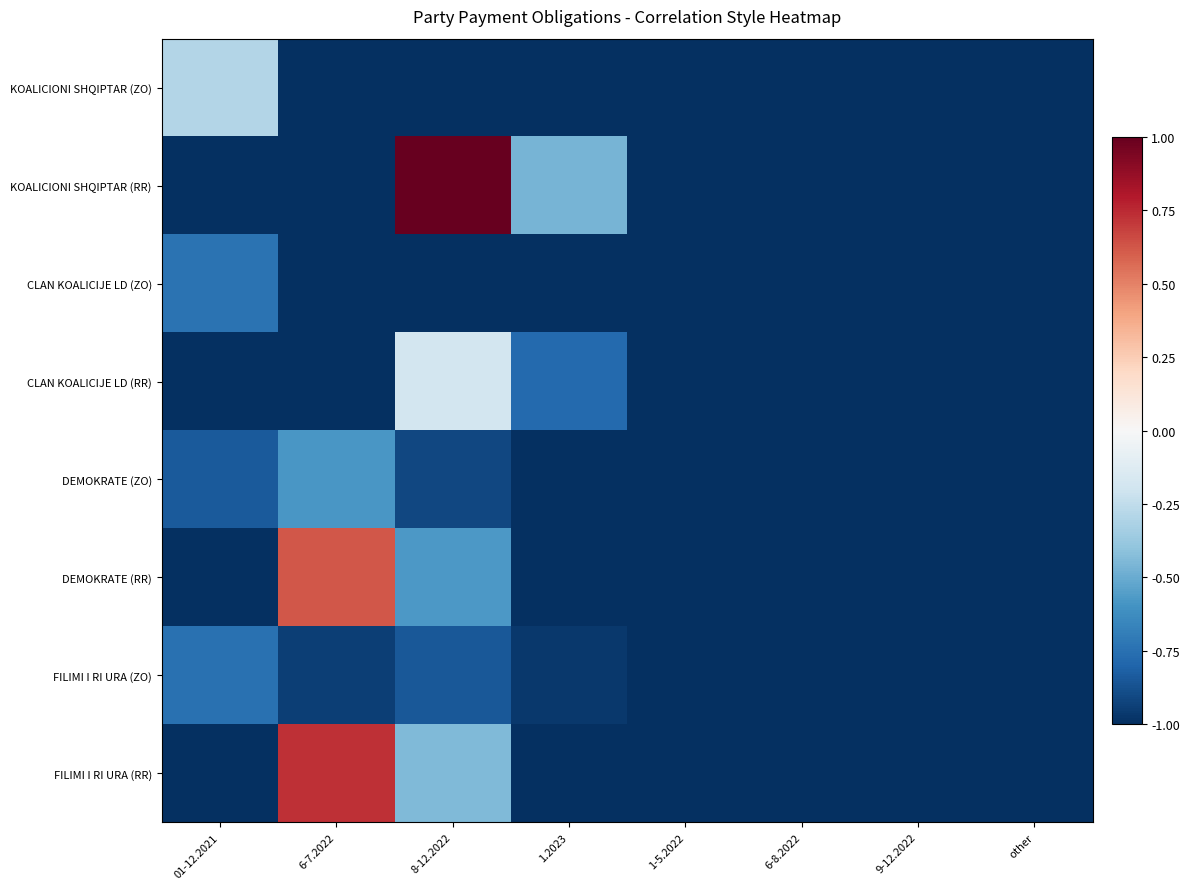

Reading left to right, extract all data points from this chart.

KOALICIONI SHQIPTAR (ZO): 01-12.2021=-0.3	6-7.2022=-1.0	8-12.2022=-1.0	1.2023=-1.0	1-5.2022=-1.0	6-8.2022=-1.0	9-12.2022=-1.0	other=-1.0
KOALICIONI SHQIPTAR (RR): 01-12.2021=-1.0	6-7.2022=-1.0	8-12.2022=1.0	1.2023=-0.5	1-5.2022=-1.0	6-8.2022=-1.0	9-12.2022=-1.0	other=-1.0
CLAN KOALICIJE LD (ZO): 01-12.2021=-0.7	6-7.2022=-1.0	8-12.2022=-1.0	1.2023=-1.0	1-5.2022=-1.0	6-8.2022=-1.0	9-12.2022=-1.0	other=-1.0
CLAN KOALICIJE LD (RR): 01-12.2021=-1.0	6-7.2022=-1.0	8-12.2022=-0.2	1.2023=-0.8	1-5.2022=-1.0	6-8.2022=-1.0	9-12.2022=-1.0	other=-1.0
DEMOKRATE (ZO): 01-12.2021=-0.8	6-7.2022=-0.6	8-12.2022=-0.9	1.2023=-1.0	1-5.2022=-1.0	6-8.2022=-1.0	9-12.2022=-1.0	other=-1.0
DEMOKRATE (RR): 01-12.2021=-1.0	6-7.2022=0.6	8-12.2022=-0.6	1.2023=-1.0	1-5.2022=-1.0	6-8.2022=-1.0	9-12.2022=-1.0	other=-1.0
FILIMI I RI URA (ZO): 01-12.2021=-0.7	6-7.2022=-0.9	8-12.2022=-0.9	1.2023=-1.0	1-5.2022=-1.0	6-8.2022=-1.0	9-12.2022=-1.0	other=-1.0
FILIMI I RI URA (RR): 01-12.2021=-1.0	6-7.2022=0.7	8-12.2022=-0.4	1.2023=-1.0	1-5.2022=-1.0	6-8.2022=-1.0	9-12.2022=-1.0	other=-1.0